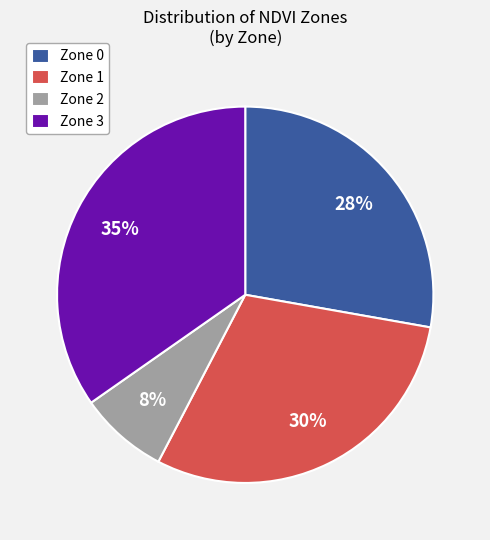

Rank the categories by value from lowest to highest.

Zone 2, Zone 0, Zone 1, Zone 3